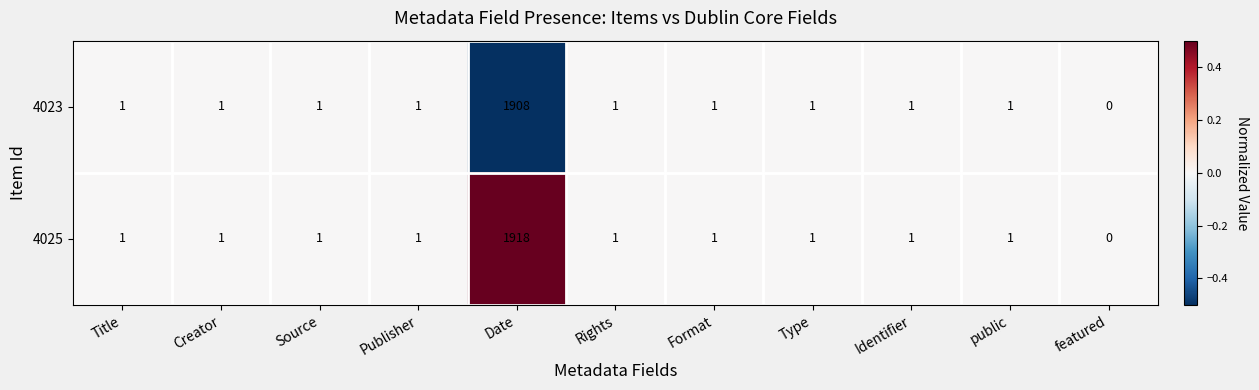

Reading left to right, extract all data points from this chart.

4023: 1	1	1	1	1908	1	1	1	1	1	0
4025: 1	1	1	1	1918	1	1	1	1	1	0